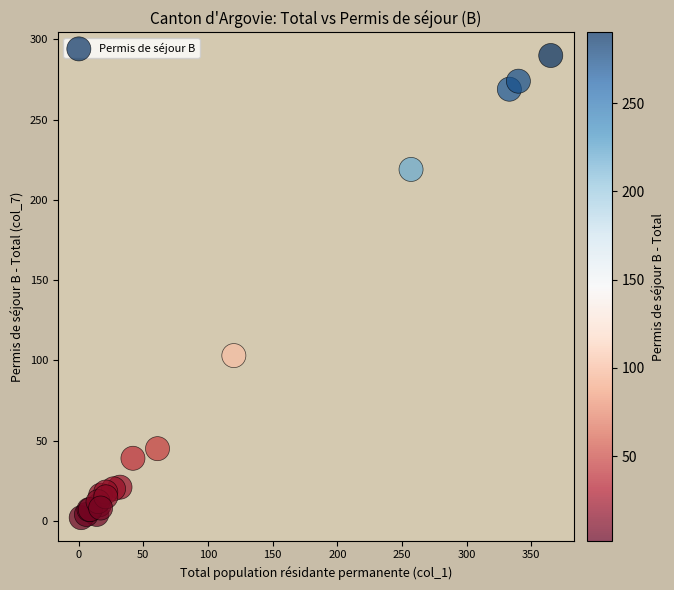

What Y value in the scatter plot is closest to 146?

103